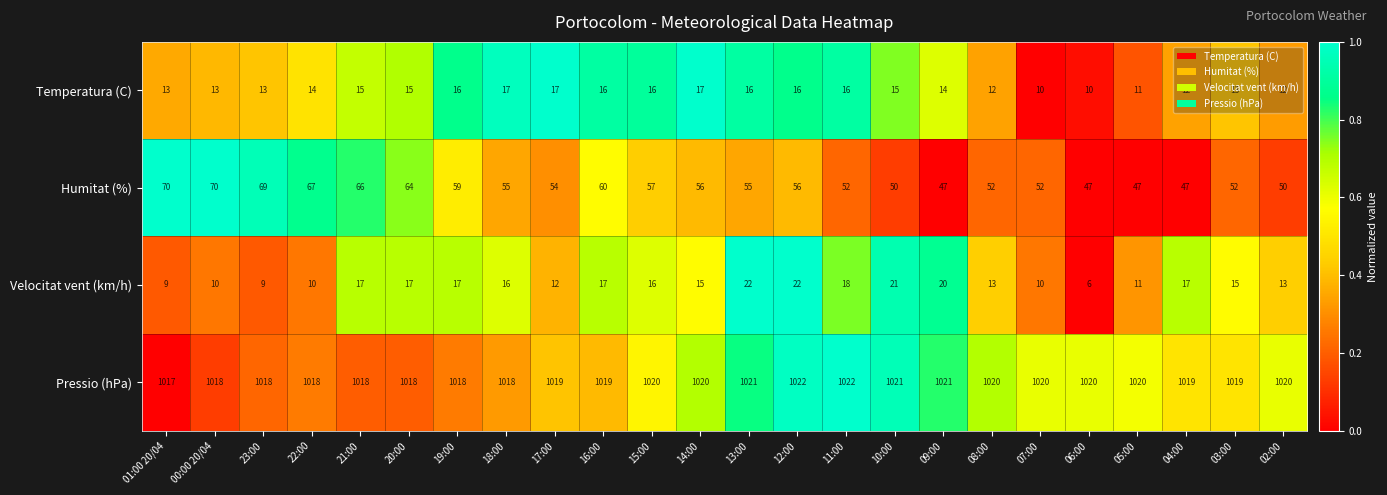

Rank the series by their maximum value, from highest to lowest.

Pressio (hPa), Humitat (%), Velocitat vent (km/h), Temperatura (C)